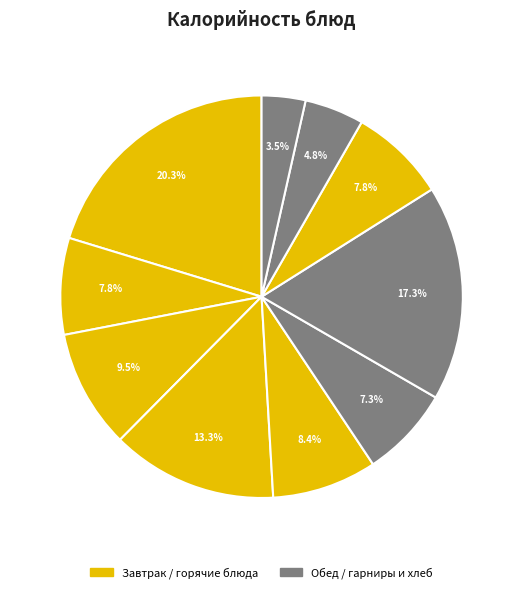

Does any single category account for the majority?

No